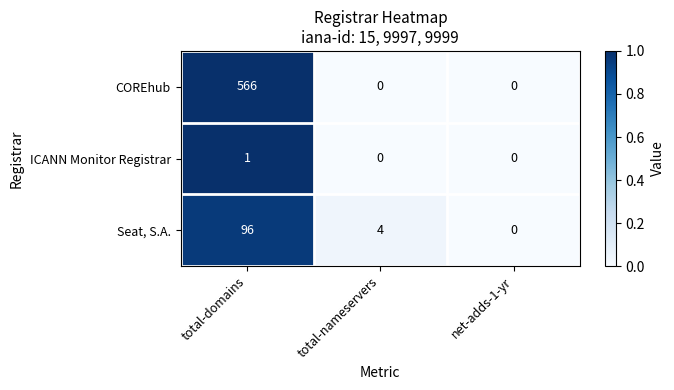

Which series has the largest range (max minus min)?

COREhub